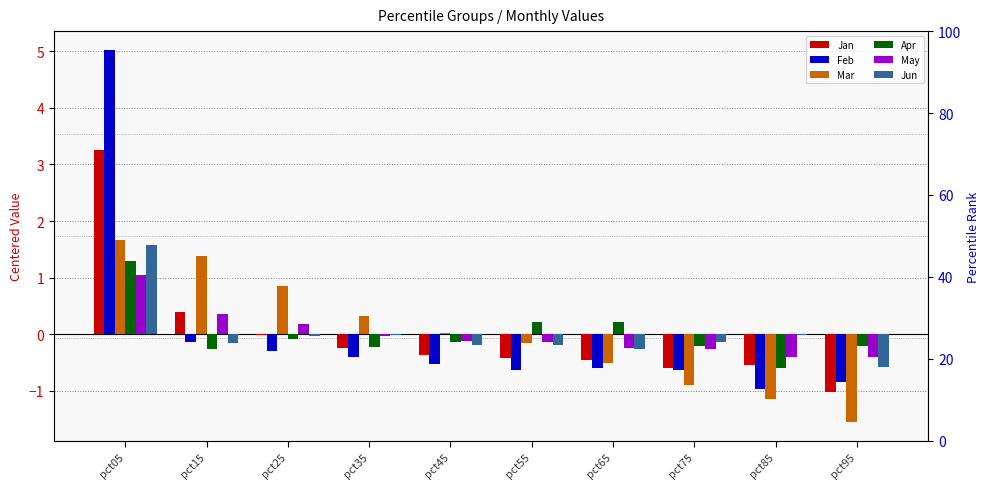

What are all the series names shown in the legend?

Jan, Feb, Mar, Apr, May, Jun